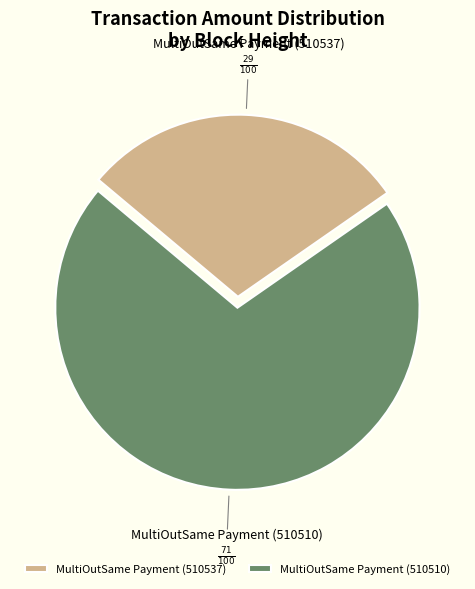

Is it true that MultiOutSame Payment (510537) is 17% of the pie?

False